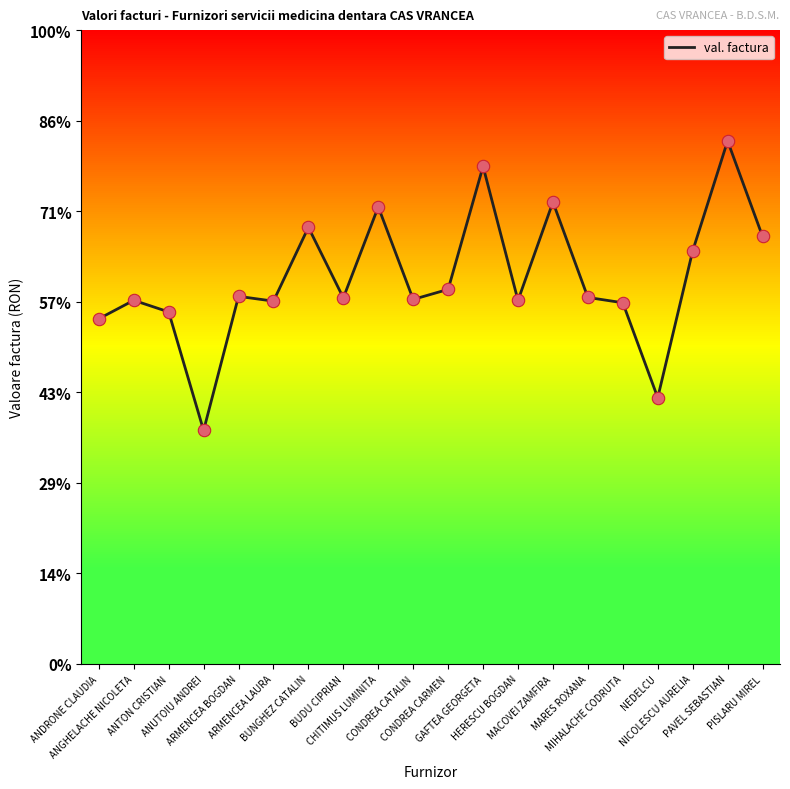

Between CONDREA CARMEN and ANUTOIU ANDREI, which is larger?

CONDREA CARMEN